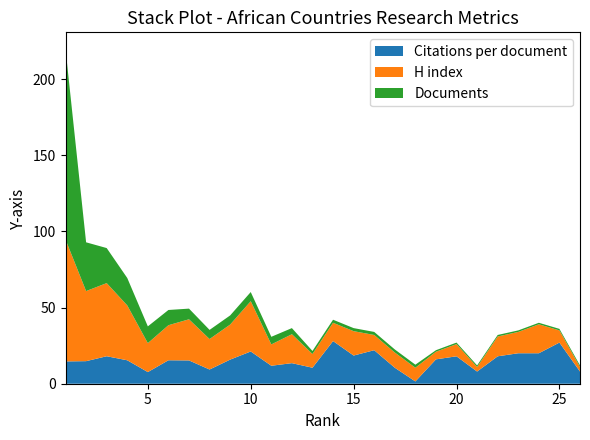

Reading left to right, list all the values displayed in this chart.

Citations per document: 1=14.7	2=14.8	3=18.0	4=15.4	5=7.6	6=15.4	7=15.3	8=9.3	9=15.8	10=21.2	11=11.8	12=13.5	13=10.5	14=28.0	15=18.5	16=22.0	17=10.5	18=1.5	19=16.0	20=18.0	21=8.0	22=18.0	23=20.0	24=20.0	25=27.0	26=8.0
H index: 1=80.0	2=46.0	3=48.0	4=36.0	5=19.0	6=23.0	7=27.0	8=20.0	9=23.0	10=33.0	11=14.0	12=19.0	13=9.0	14=12.0	15=16.0	16=10.0	17=10.0	18=9.0	19=5.0	20=8.0	21=3.0	22=13.0	23=14.0	24=19.0	25=8.0	26=3.0
Documents: 1=125.0	2=32.0	3=23.0	4=18.0	5=11.0	6=10.0	7=7.0	8=6.0	9=6.0	10=6.0	11=5.0	12=4.0	13=2.0	14=2.0	15=2.0	16=2.0	17=2.0	18=2.0	19=1.0	20=1.0	21=1.0	22=1.0	23=1.0	24=1.0	25=1.0	26=1.0